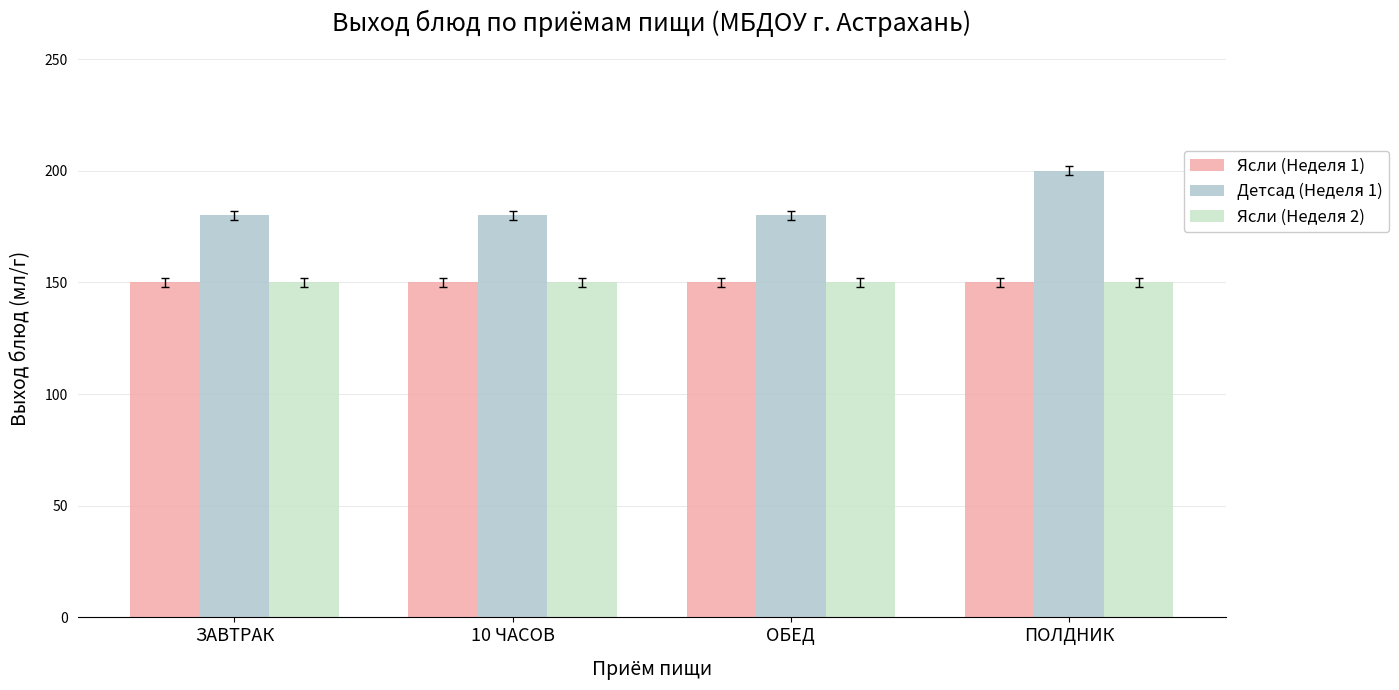

How many Детсад (Неделя 1) values are between 180 and 200?

4